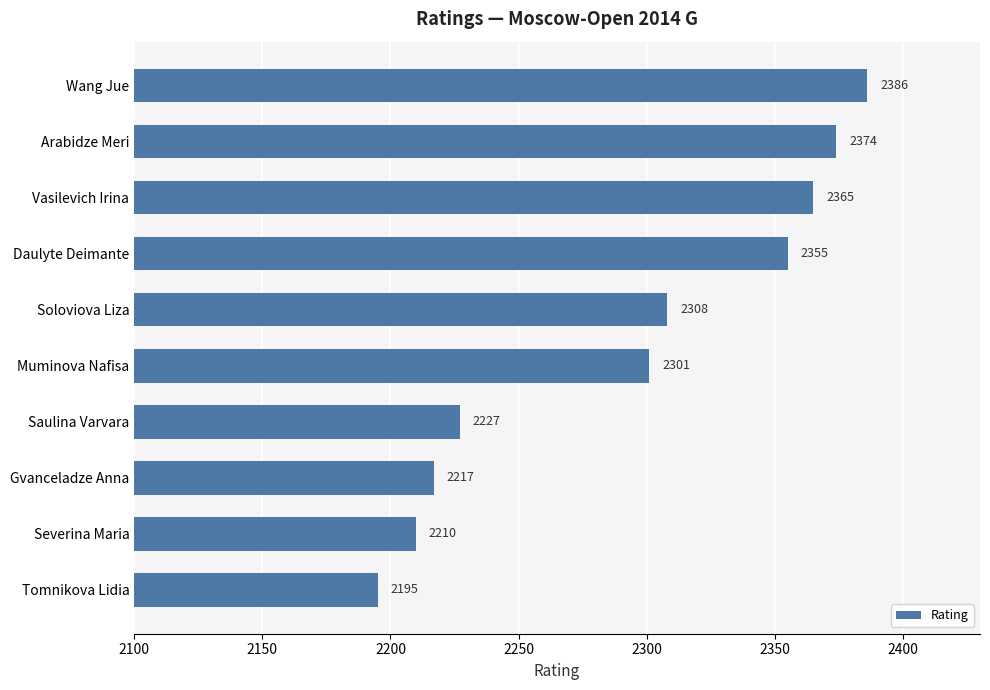

What is the average value?

2294